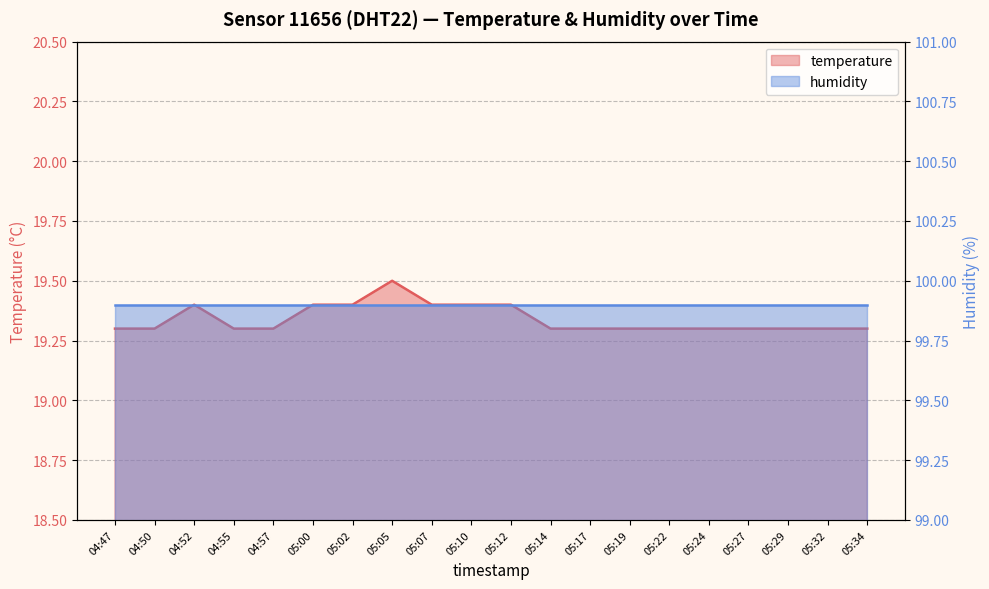

The value at 04:50 is 25.6. True or false?

False